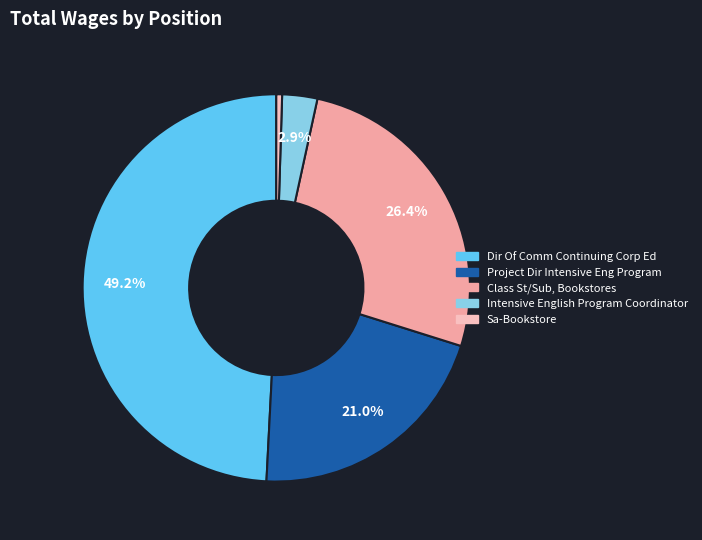

Which slice is the largest?

Dir Of Comm Continuing Corp Ed